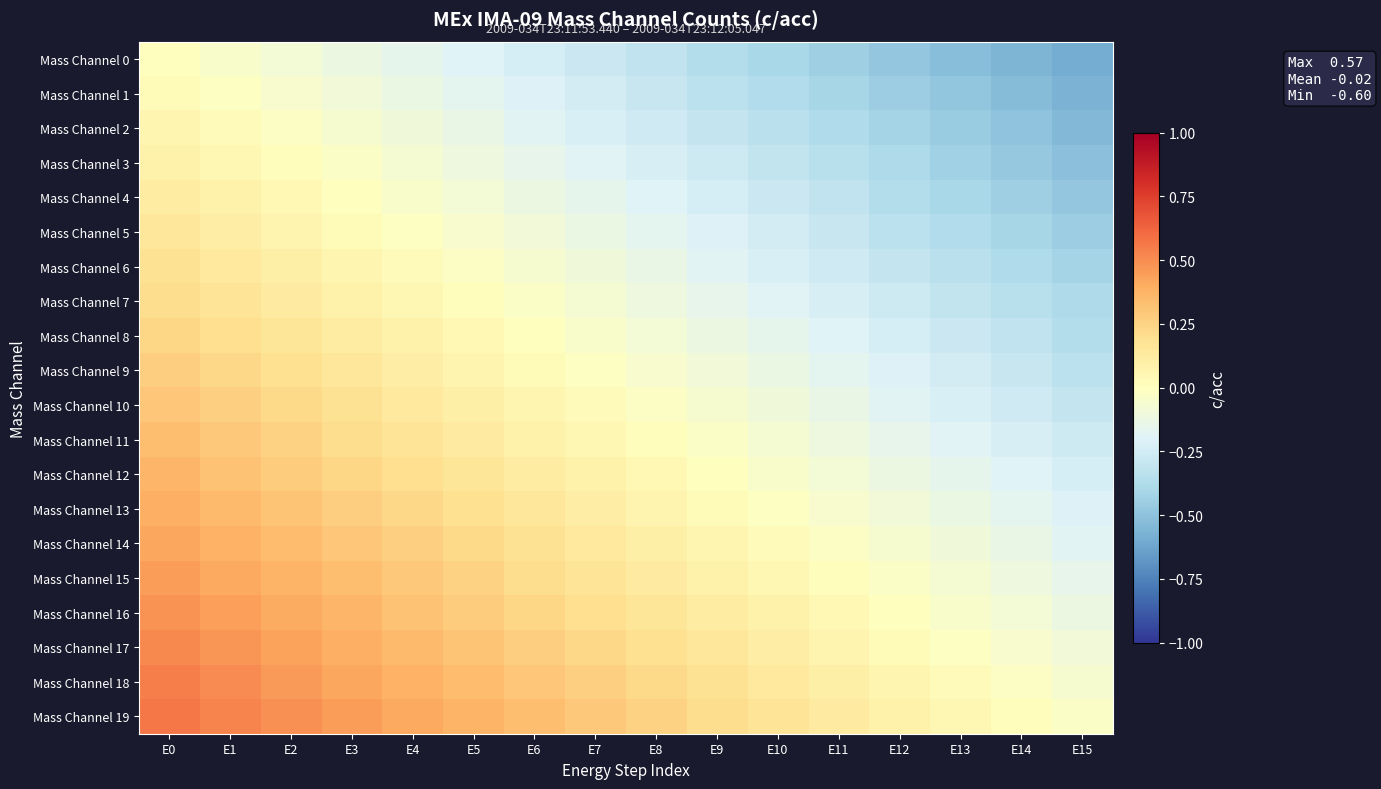

Which label corresponds to the largest value in the chart?

E0